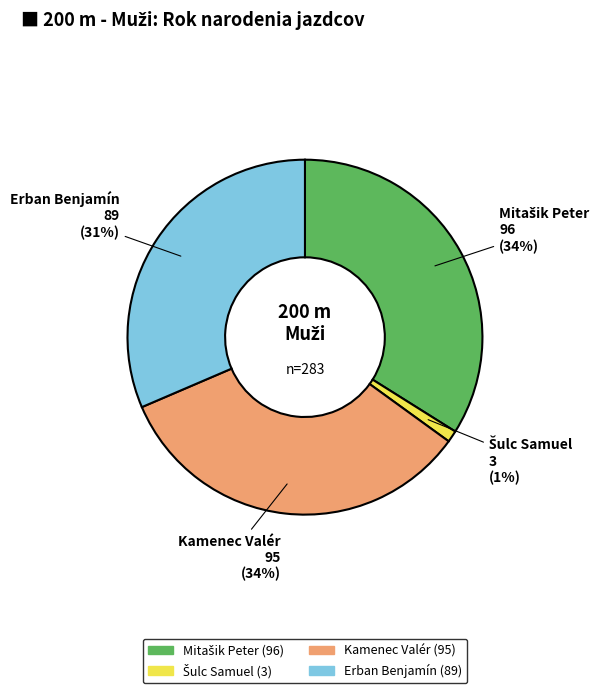

Is the sum of Kamenec Valér and Erban Benjamín greater than half?

Yes